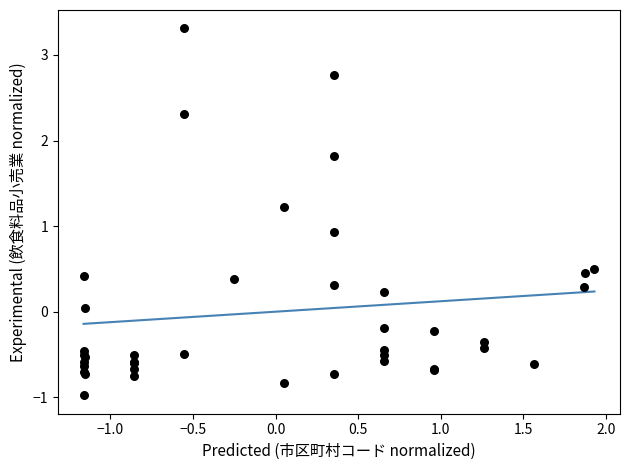

What Y value in the scatter plot is closest to 1?

0.9